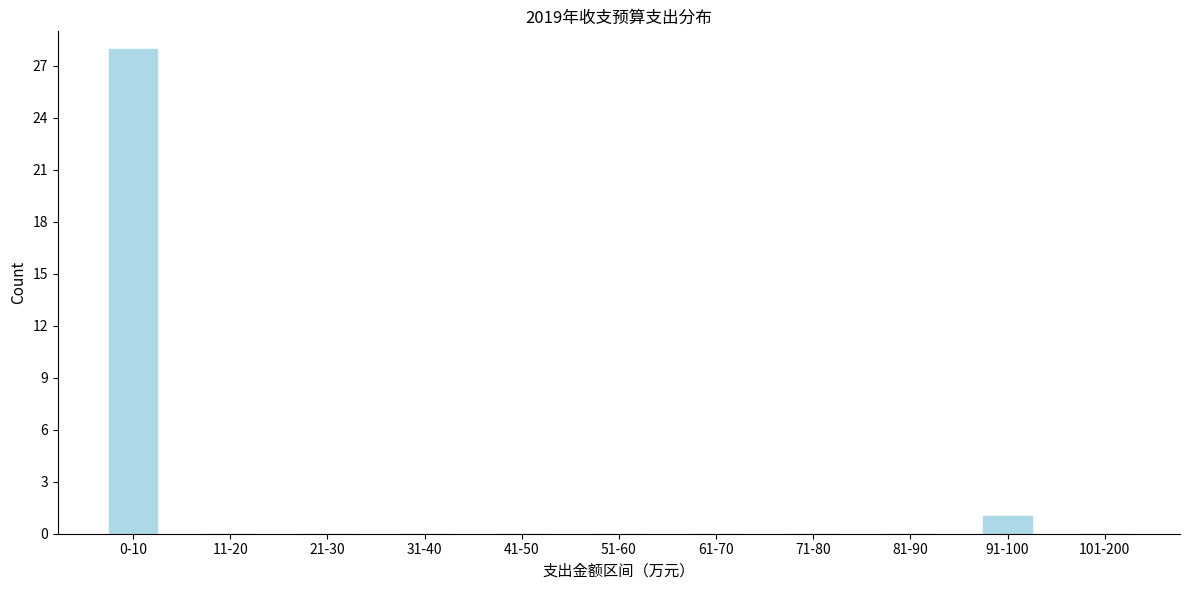

Reading right to left, transcribe all the data shown in this chart.

101-200=0	91-100=1	81-90=0	71-80=0	61-70=0	51-60=0	41-50=0	31-40=0	21-30=0	11-20=0	0-10=28